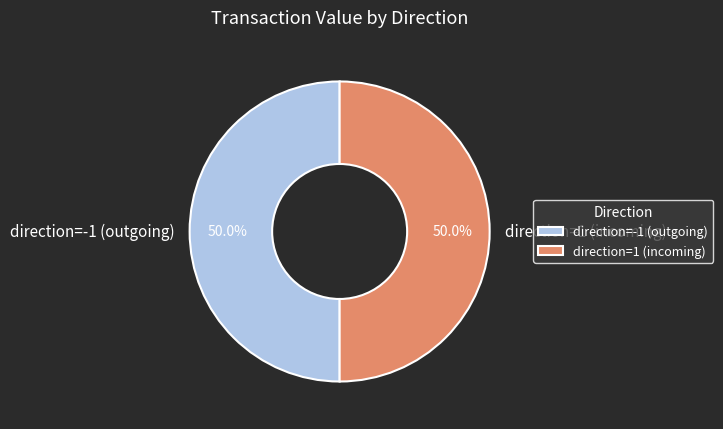

Approximately how many times larger is the value at direction=-1 (outgoing) compared to direction=1 (incoming)?

1.0